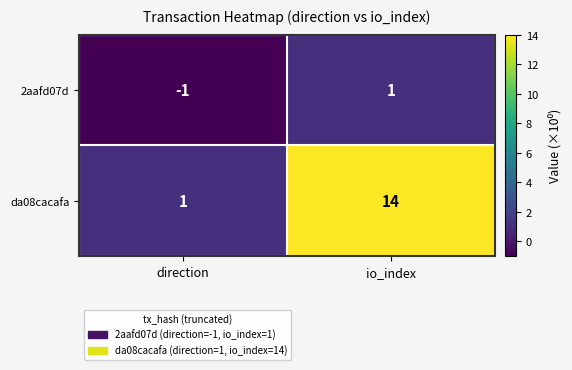

At which label is 2aafd07d closest to 0?

direction